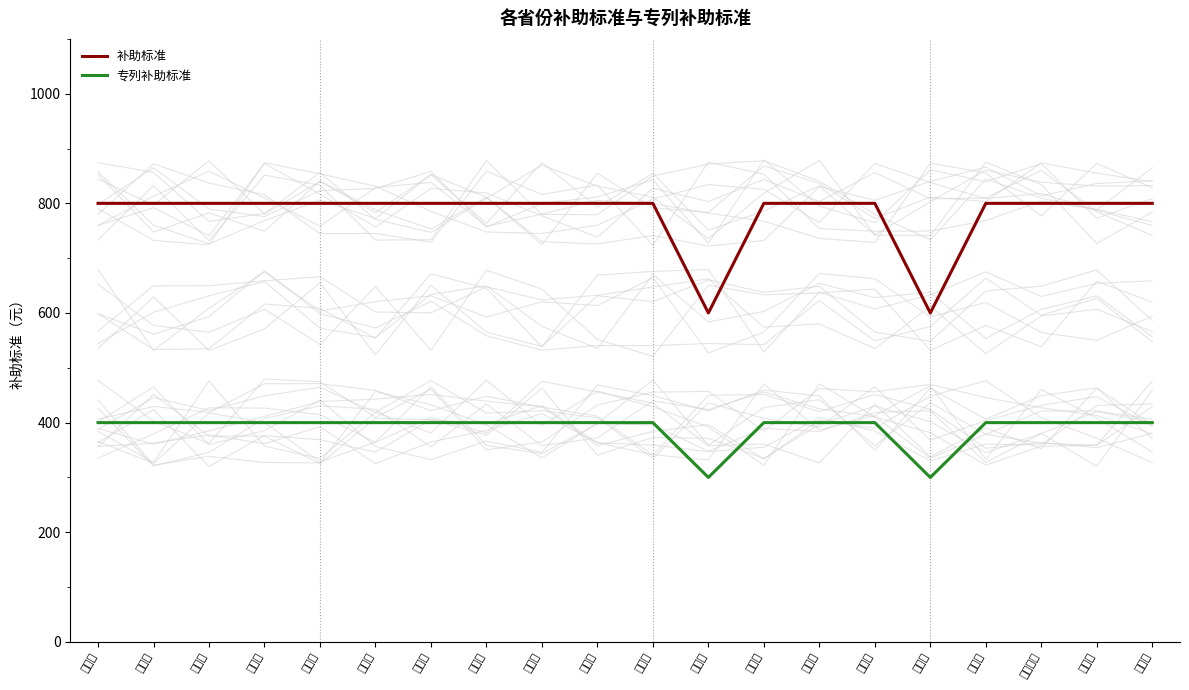

Rank the categories by 补助标准 value from highest to lowest.

北京市, 上海市, 天津市, 重庆市, 甘肃省, 青海省, 陕西省, 河南省, 山东省, 山西省, 安徽省, 湖北省, 江苏省, 四川省, 云南省, 黑龙江省, 吉林省, 辽宁省, 湖南省, 贵州省